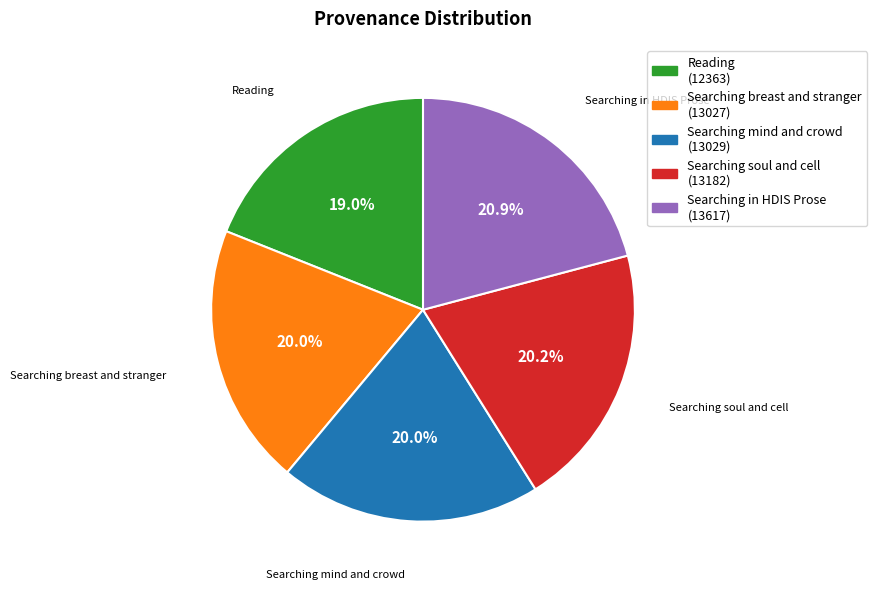

How many segments does this pie chart have?

5